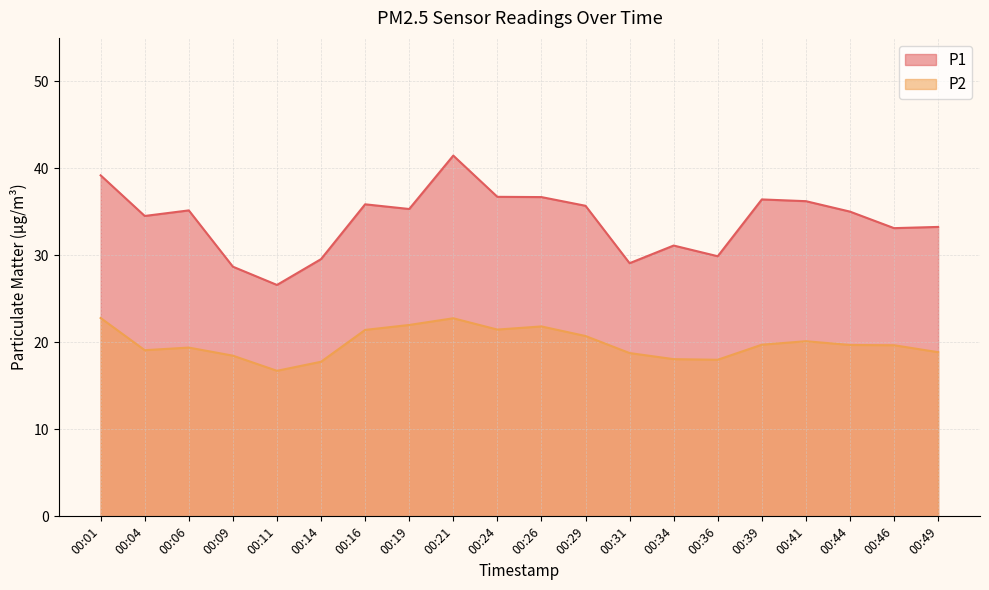

What is the difference between the highest and lowest values at 00:14?

11.8